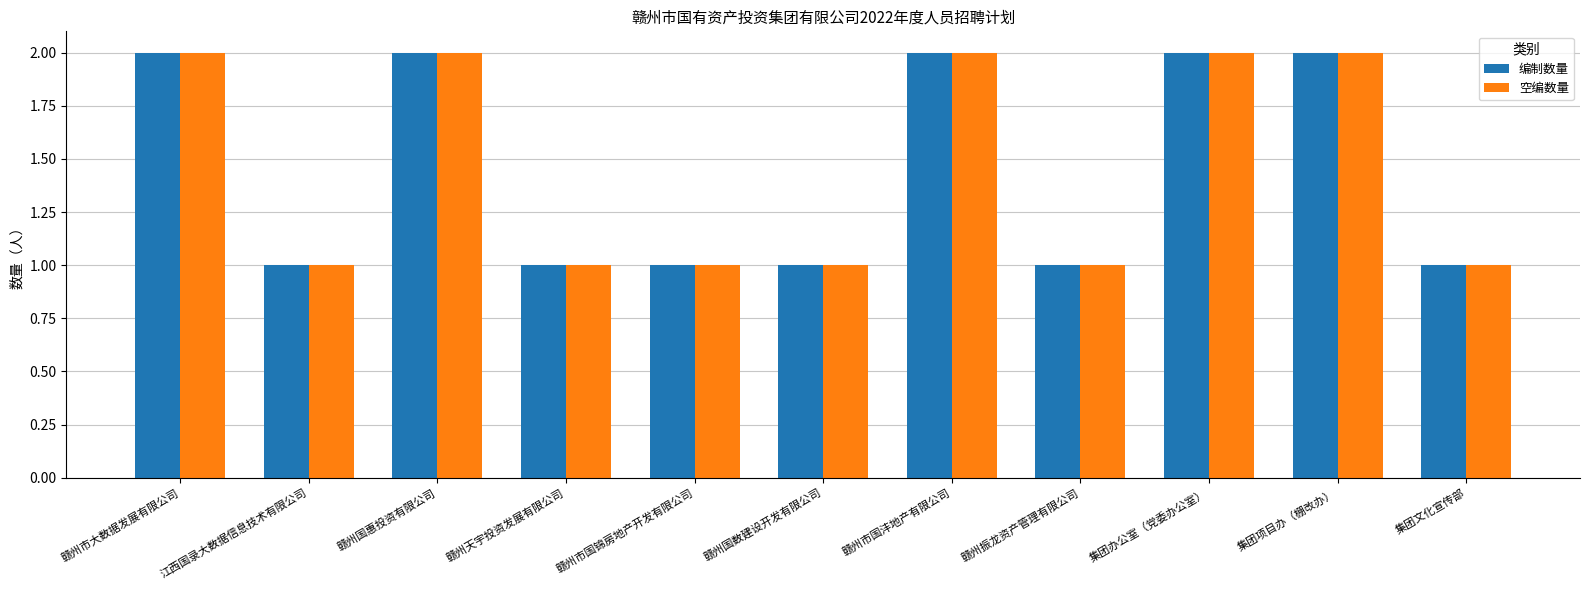

How many bars are there in total?

22